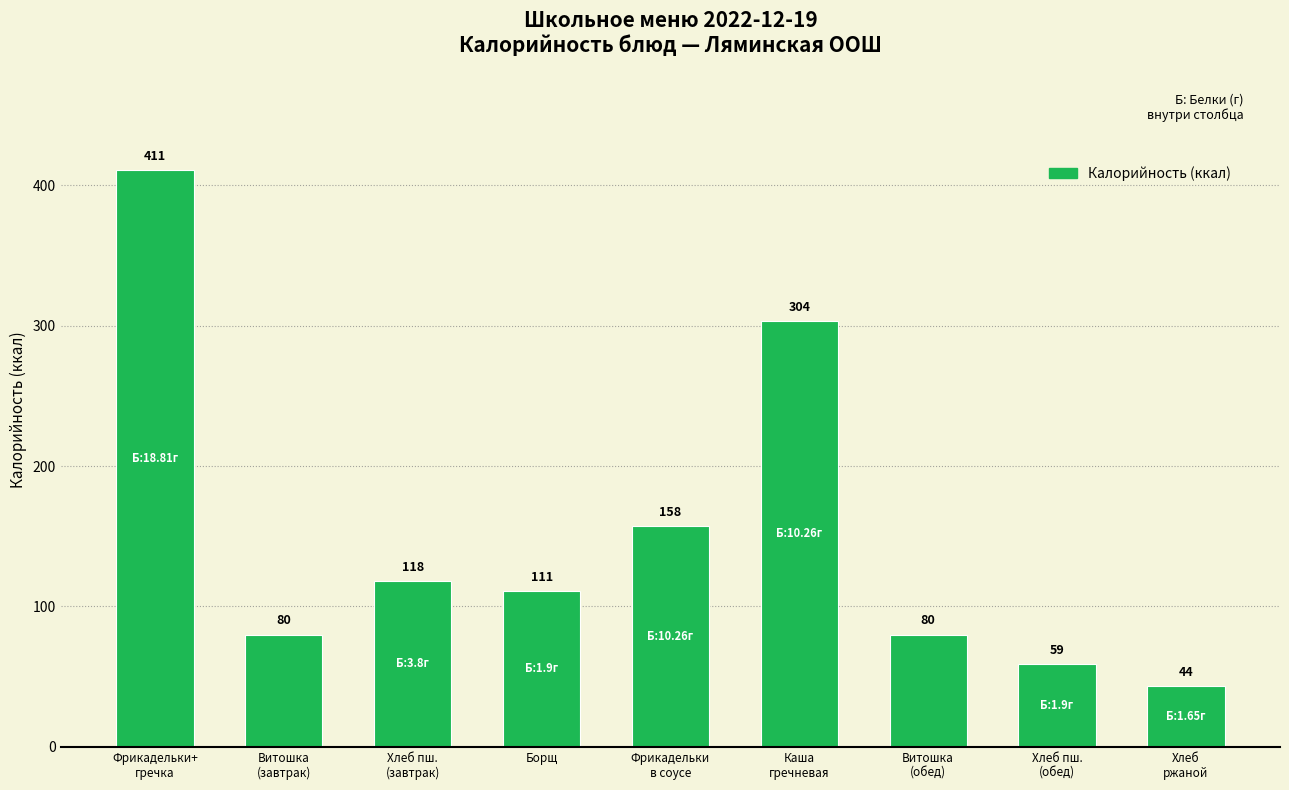

What is the value of the 4th bar from the left?

111.1